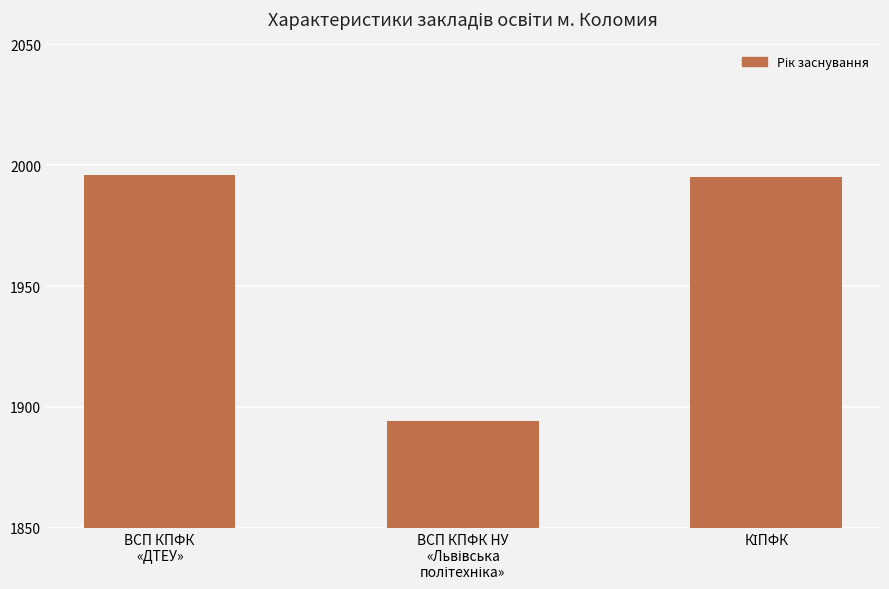

What value does the data have at ВСП КПФК
«ДТЕУ»?

1996